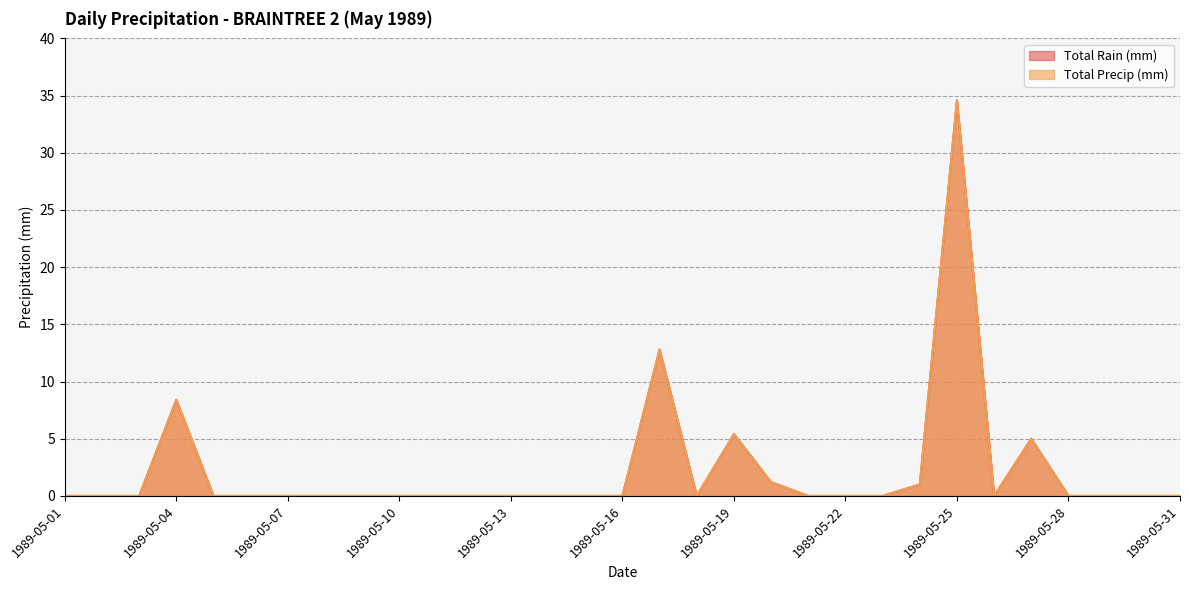

Reading left to right, list all the values displayed in this chart.

Total Rain (mm): 0.0	0.0	0.0	8.4	0.0	0.0	0.0	0.0	0.0	0.0	0.0	0.0	0.0	0.0	0.0	0.0	12.8	0.0	5.4	1.2	0.0	0.0	0.0	1.0	34.6	0.0	5.0	0.0	0.0	0.0	0.0
Total Precip (mm): 0.0	0.0	0.0	8.4	0.0	0.0	0.0	0.0	0.0	0.0	0.0	0.0	0.0	0.0	0.0	0.0	12.8	0.0	5.4	1.2	0.0	0.0	0.0	1.0	34.6	0.0	5.0	0.0	0.0	0.0	0.0